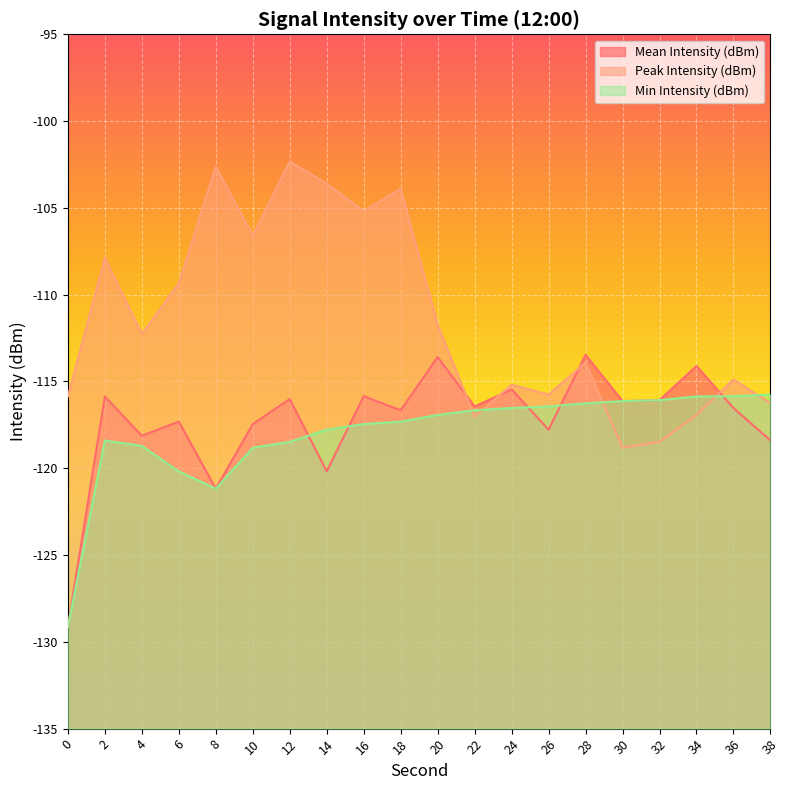

After their last crossing, which series has the higher values: Peak Intensity (dBm) or Mean Intensity (dBm)?

Peak Intensity (dBm)